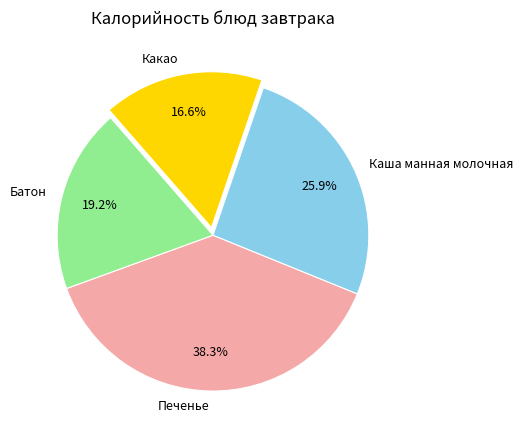

Between Каша манная молочная and Батон, which is larger?

Каша манная молочная